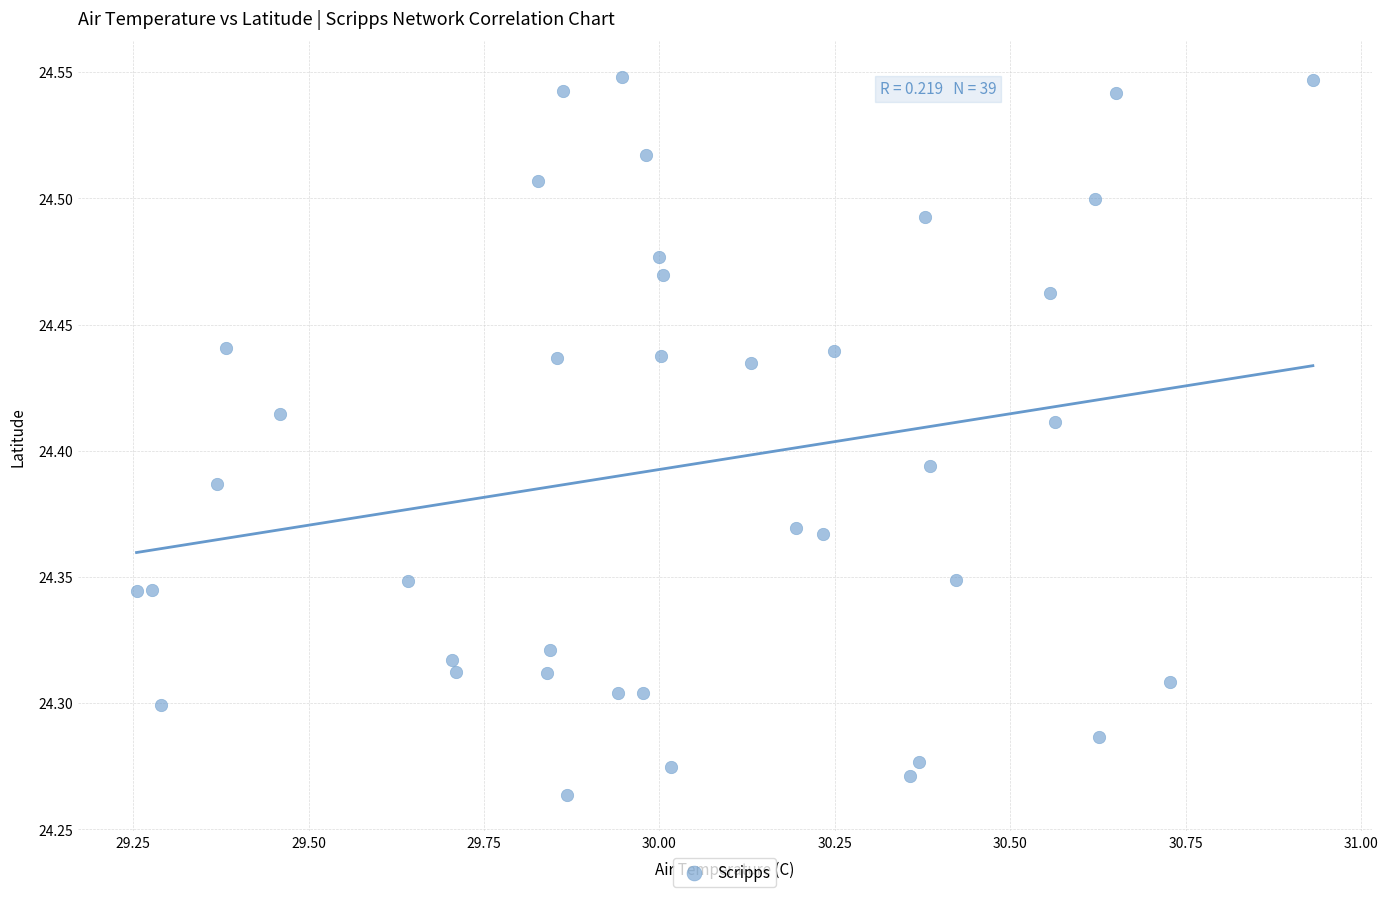

What is the range of X values (max minus min)?

1.7